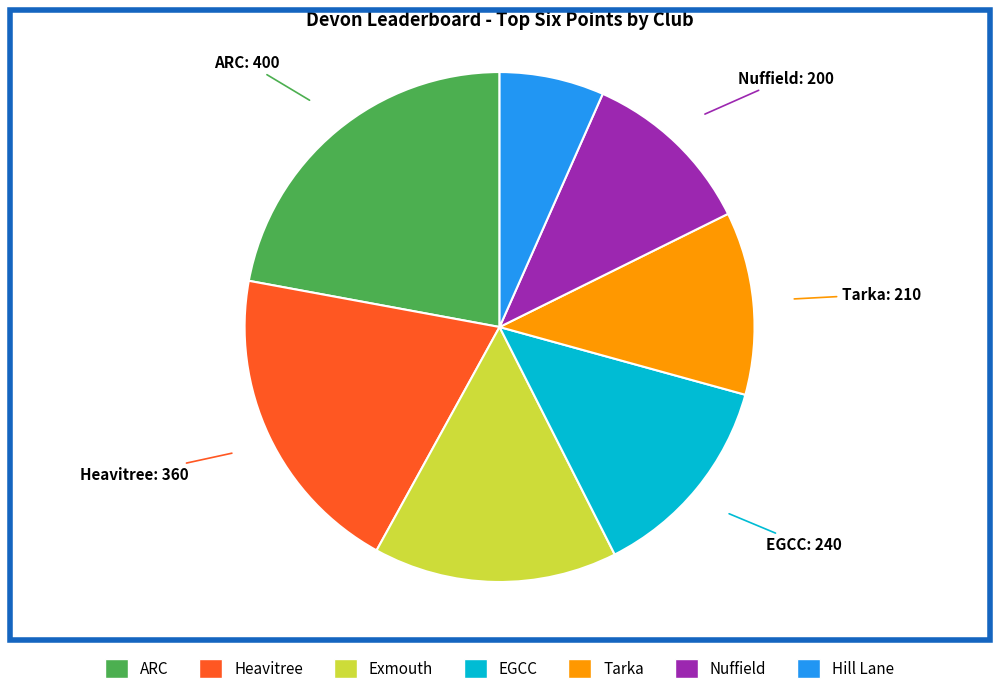

Is there a majority slice in this chart?

No